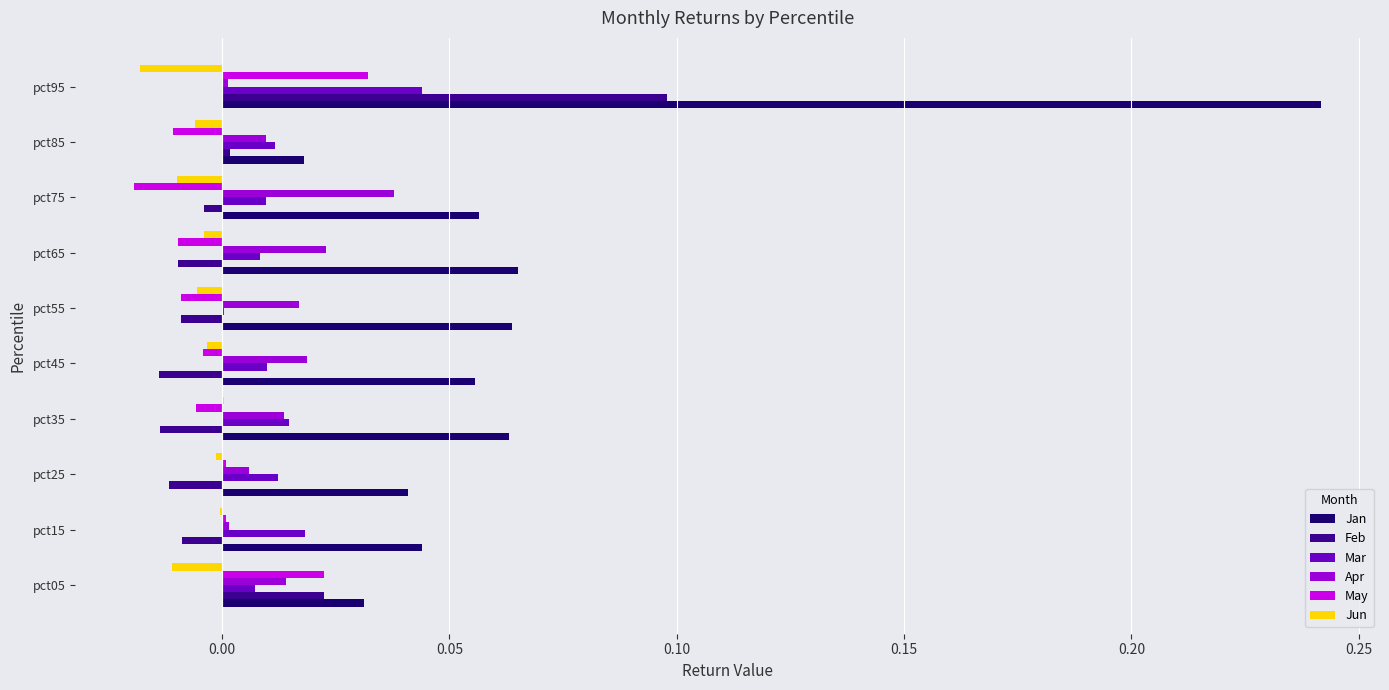

True or false: Jan has a value of 0.4 at pct95.

False